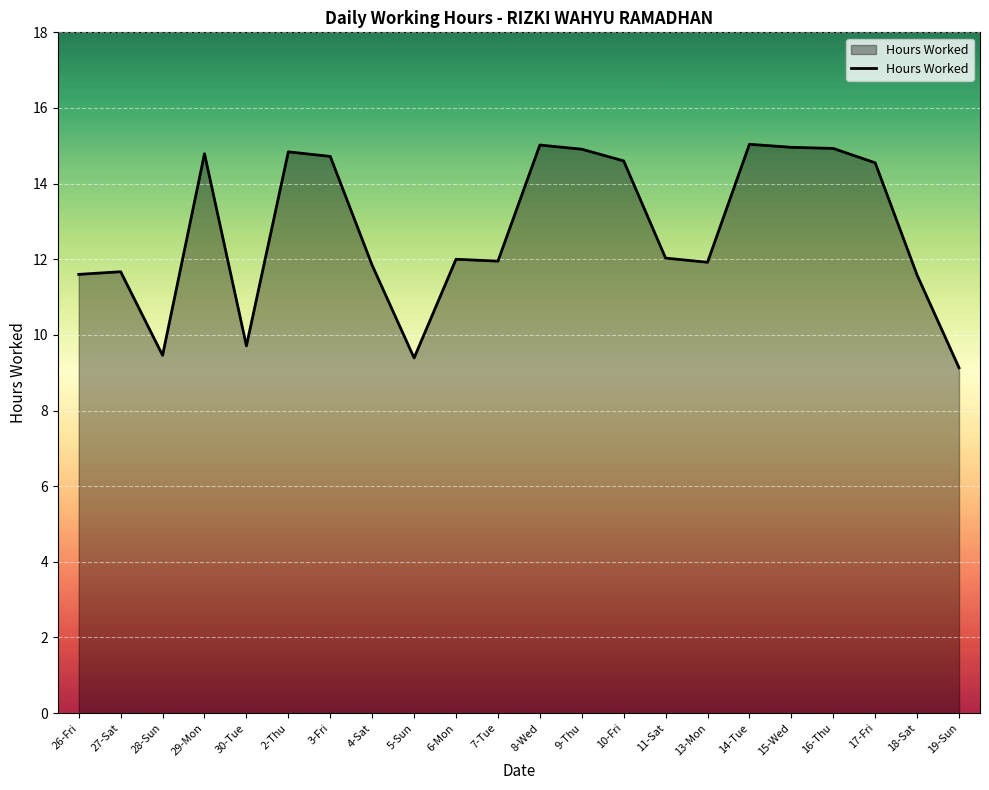

True or false: the data shows 11.6 at 26-Fri.

True